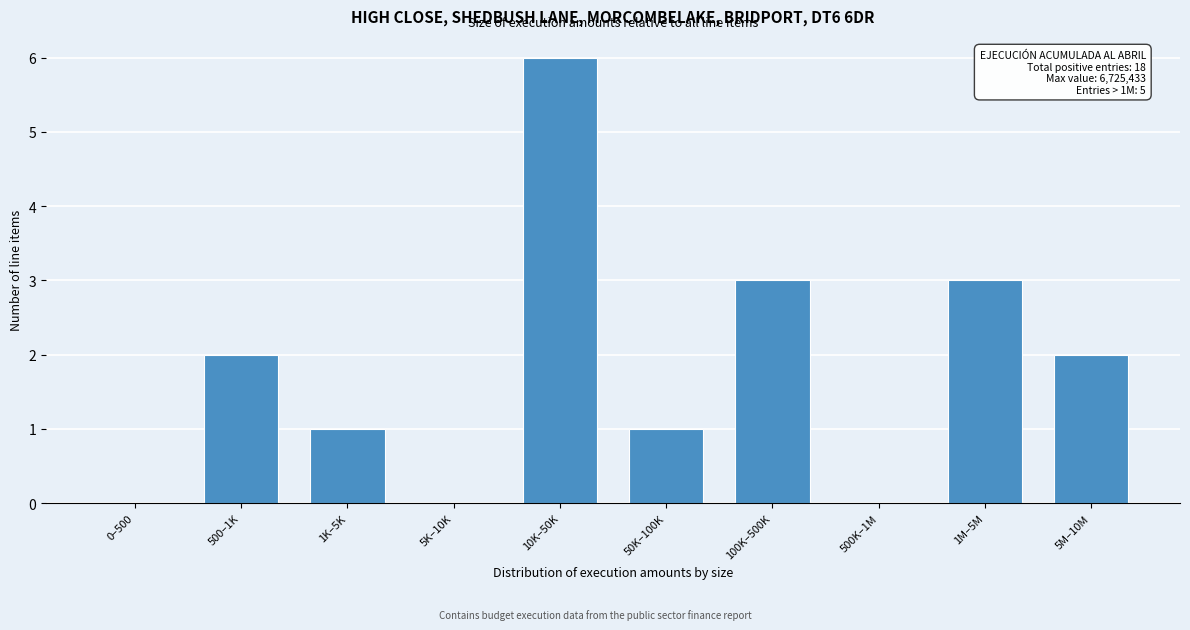

Reading left to right, extract all data points from this chart.

0–500=0	500–1K=2	1K–5K=1	5K–10K=0	10K–50K=6	50K–100K=1	100K–500K=3	500K–1M=0	1M–5M=3	5M–10M=2